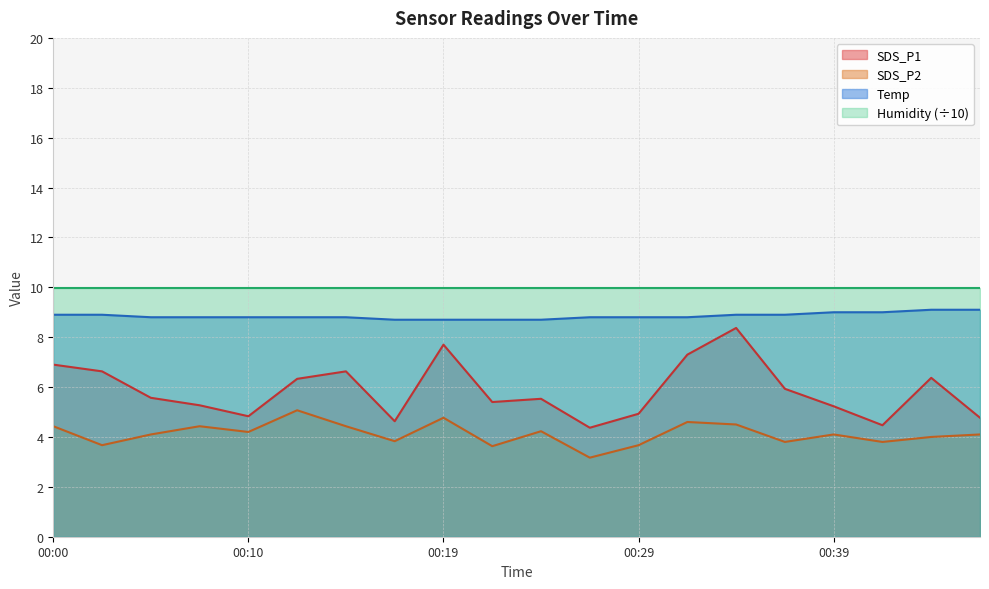

True or false: SDS_P1 and SDS_P2 intersect in this chart.

False